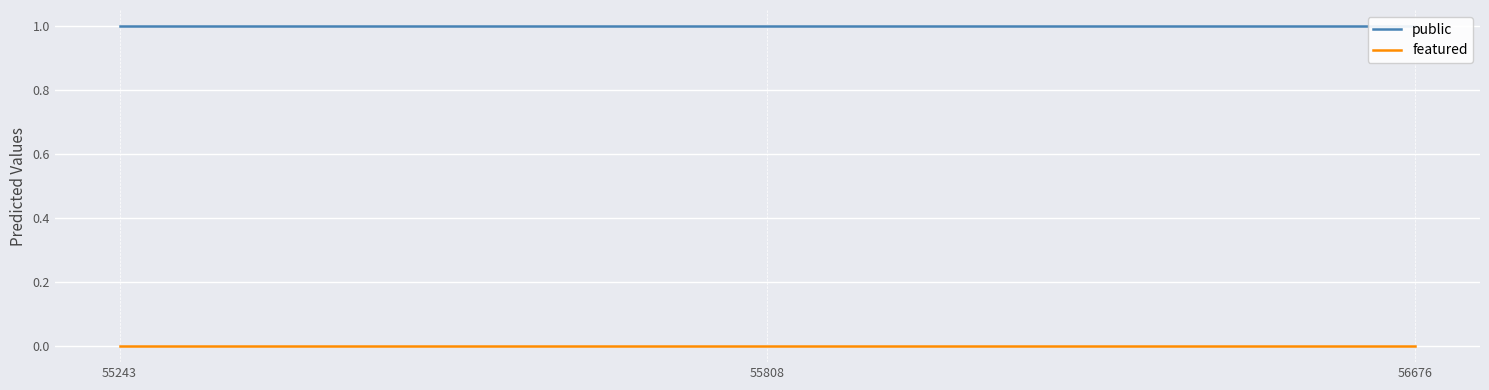

Does the chart display data point markers on the line(s)?

No